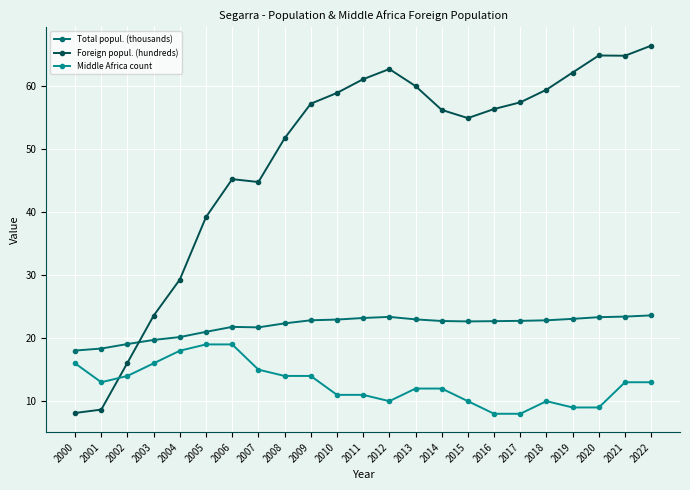

At how many categories does at least one series exceed 17?

23